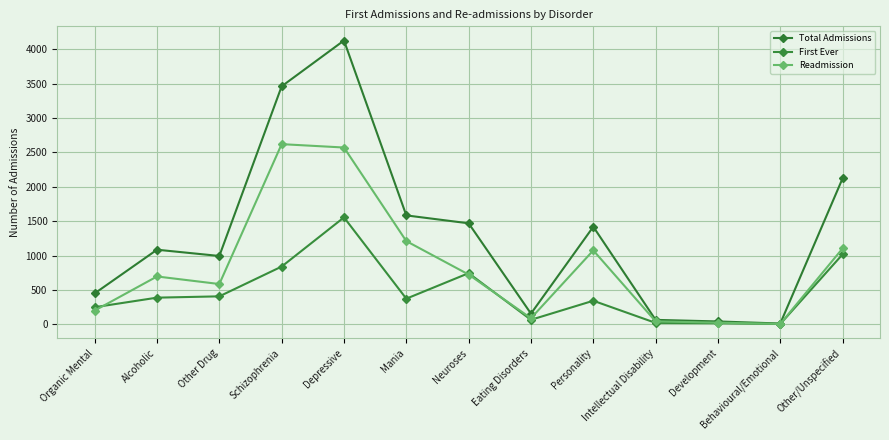

Which series has the largest total across all categories?

Total Admissions